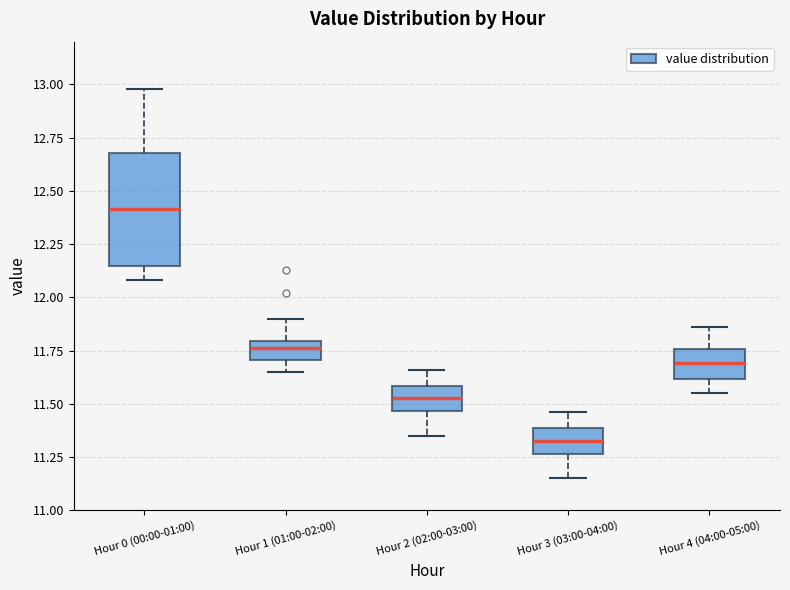

Where does the upper whisker of the box for Hour 3 (03:00-04:00) end on the y-axis? The values are not printed on the chart, so give them approximately, as read against the axis.

11.45